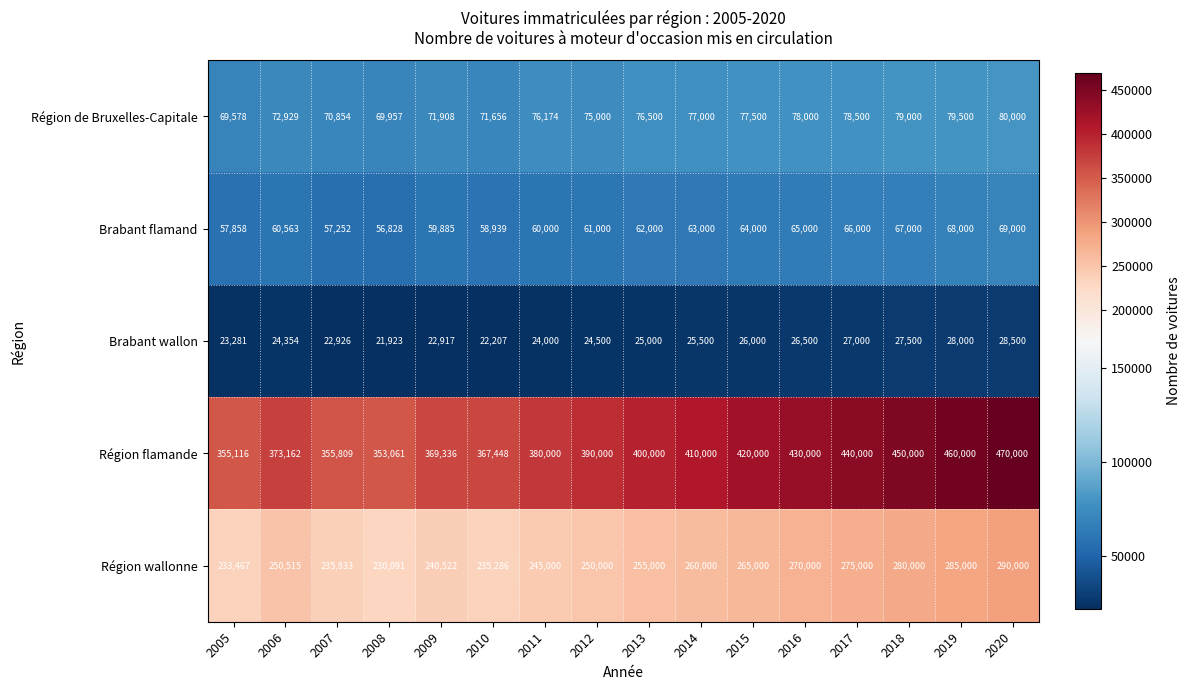

What is the maximum value shown in the chart?

470000